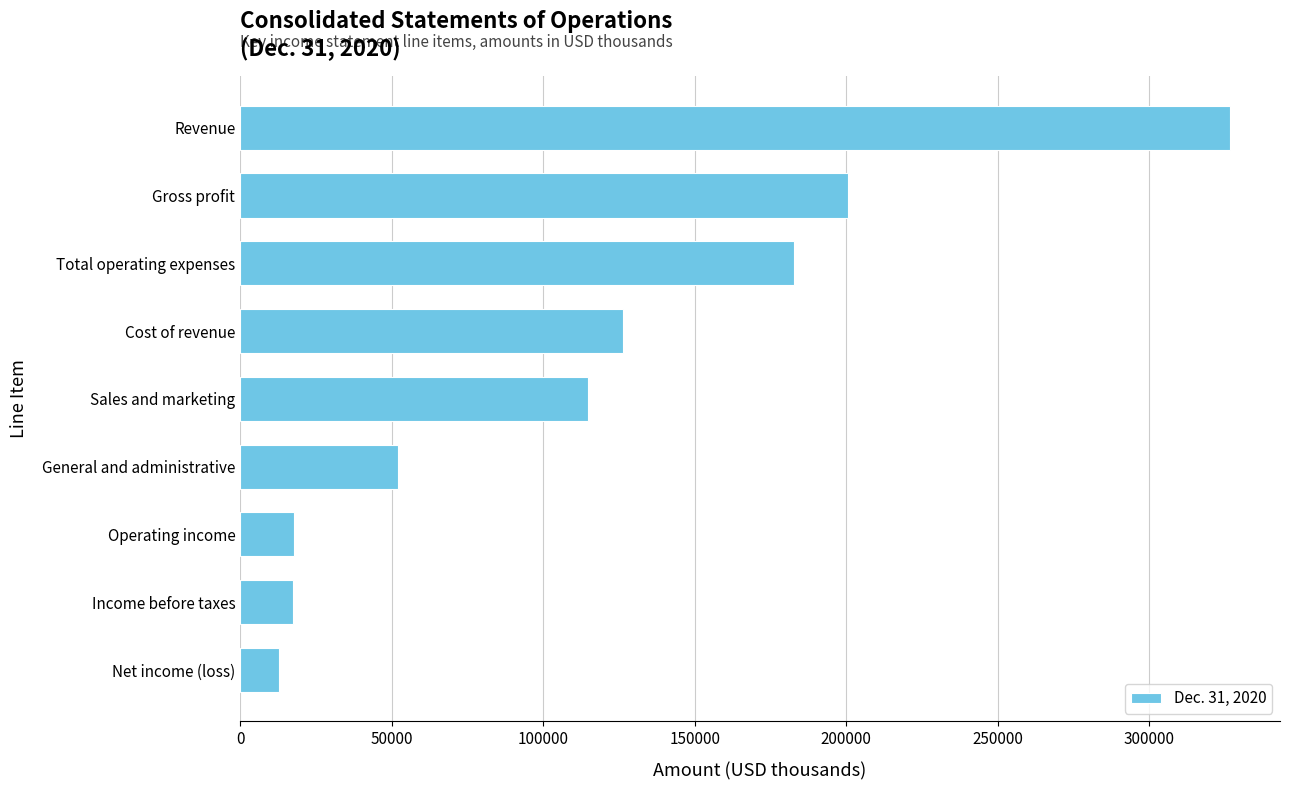

How many values are below 114741?

4